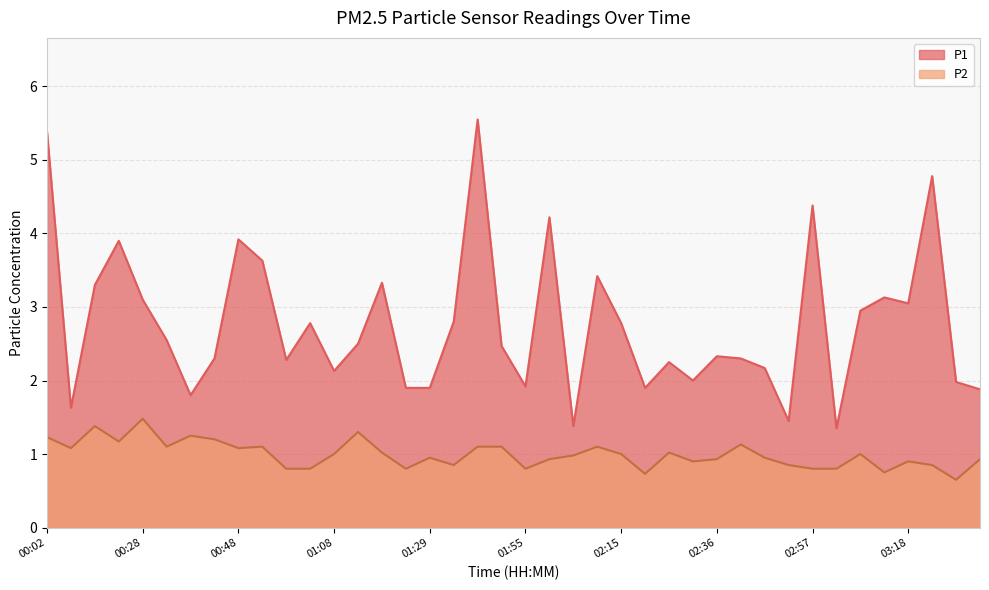

The P1 series shows 2.8 at 01:34. True or false?

True